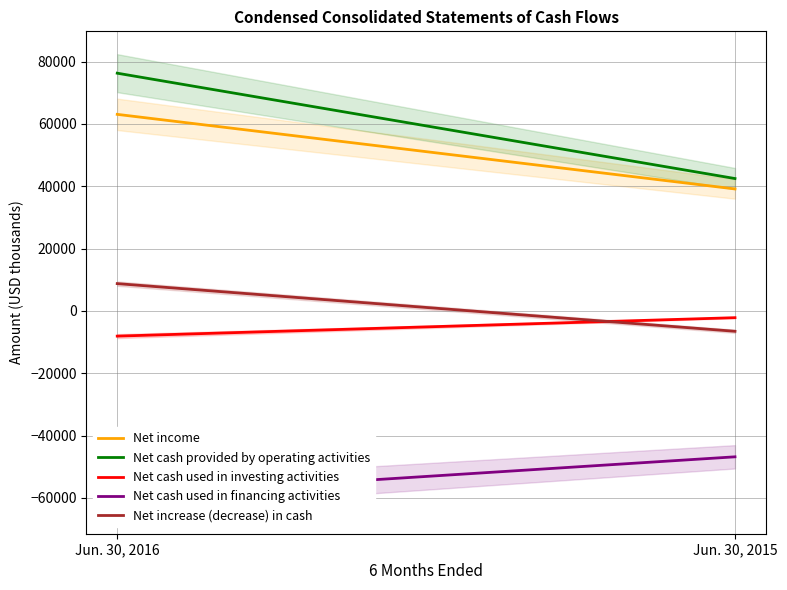

List the labels in order of Net cash used in financing activities value, largest first.

Jun. 30, 2015, Jun. 30, 2016